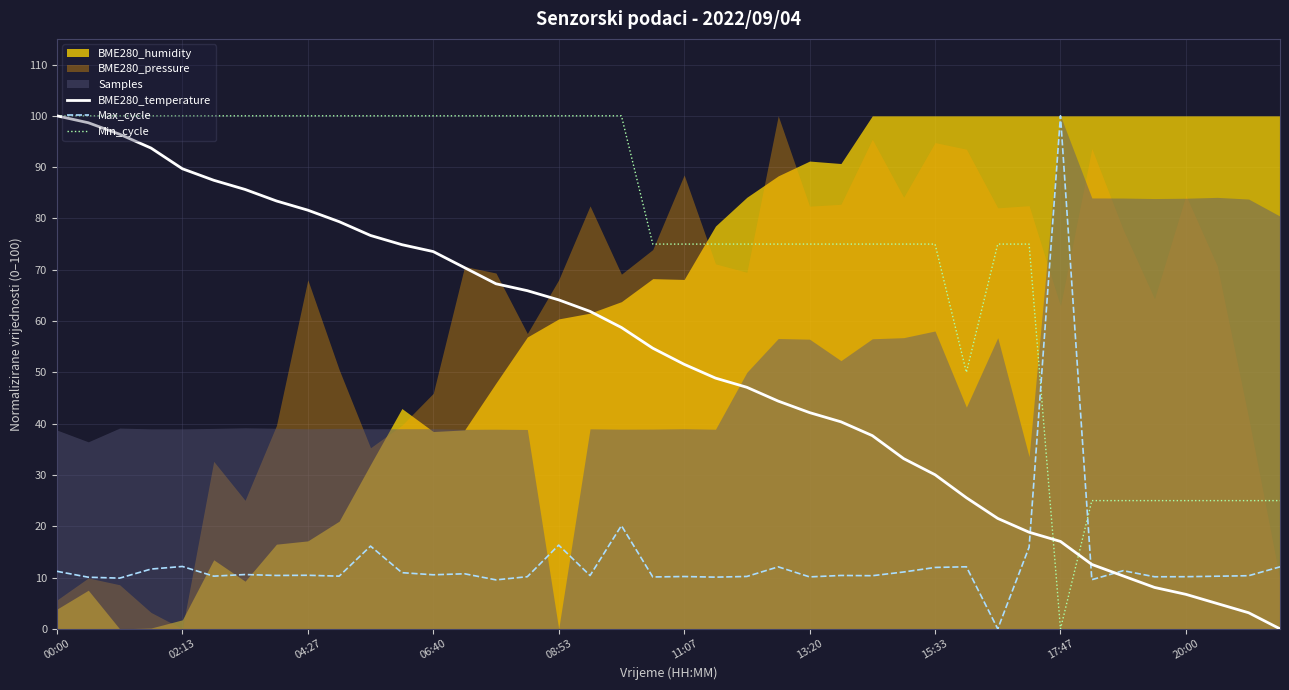

Which series has the largest total across all categories?

Min_cycle